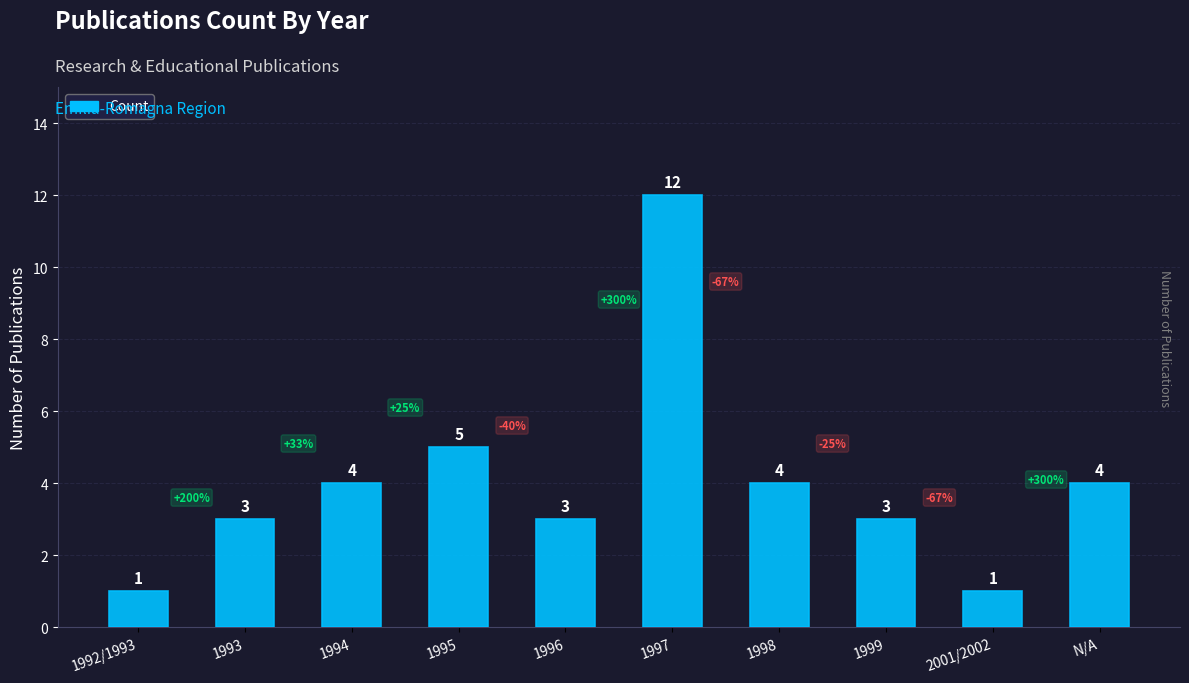

What is the ratio of the value at N/A to the value at 1997?

0.3